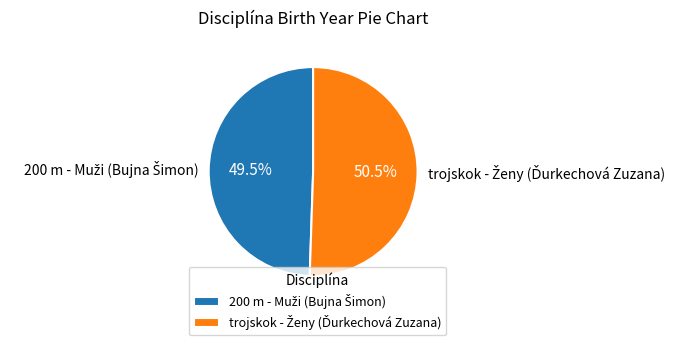

Is there any slice that represents more than half of the pie?

Yes